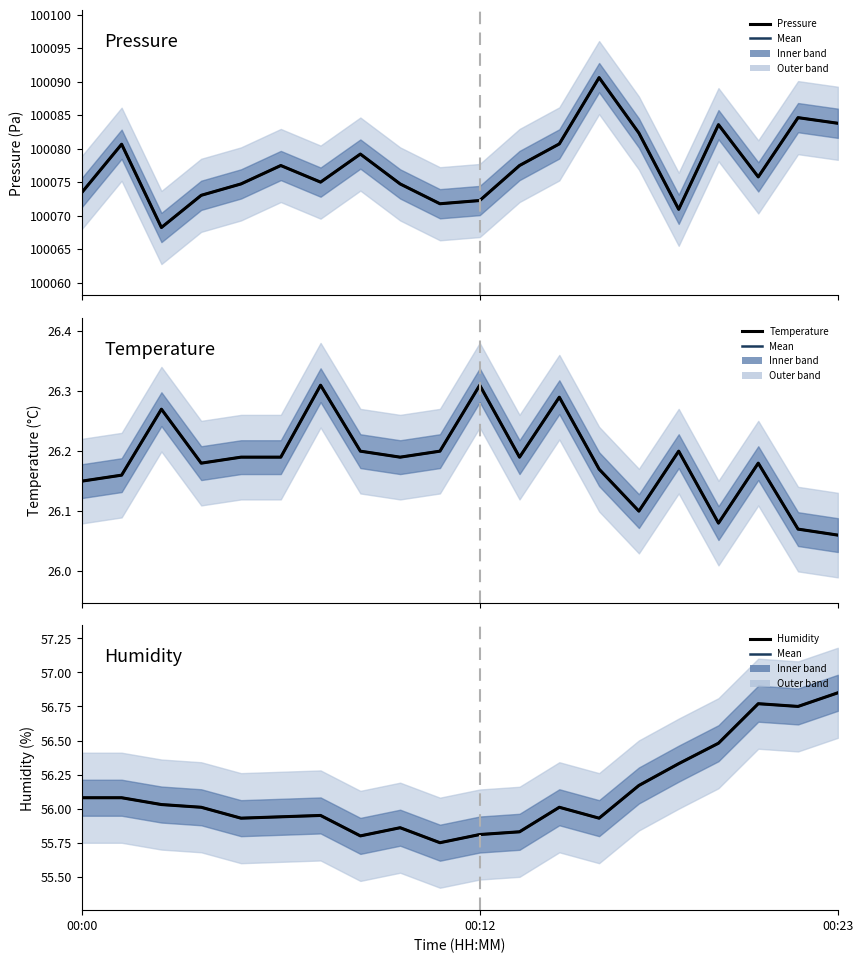

What is the spread (max minus min) of values at 4?

100048.5